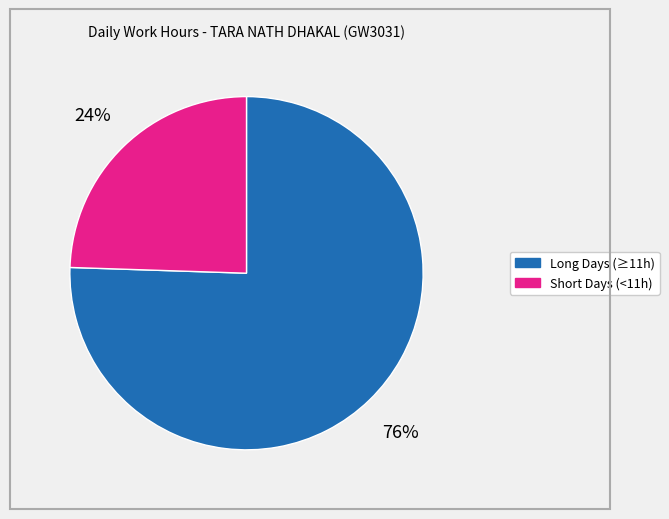

Does any single category account for the majority?

Yes